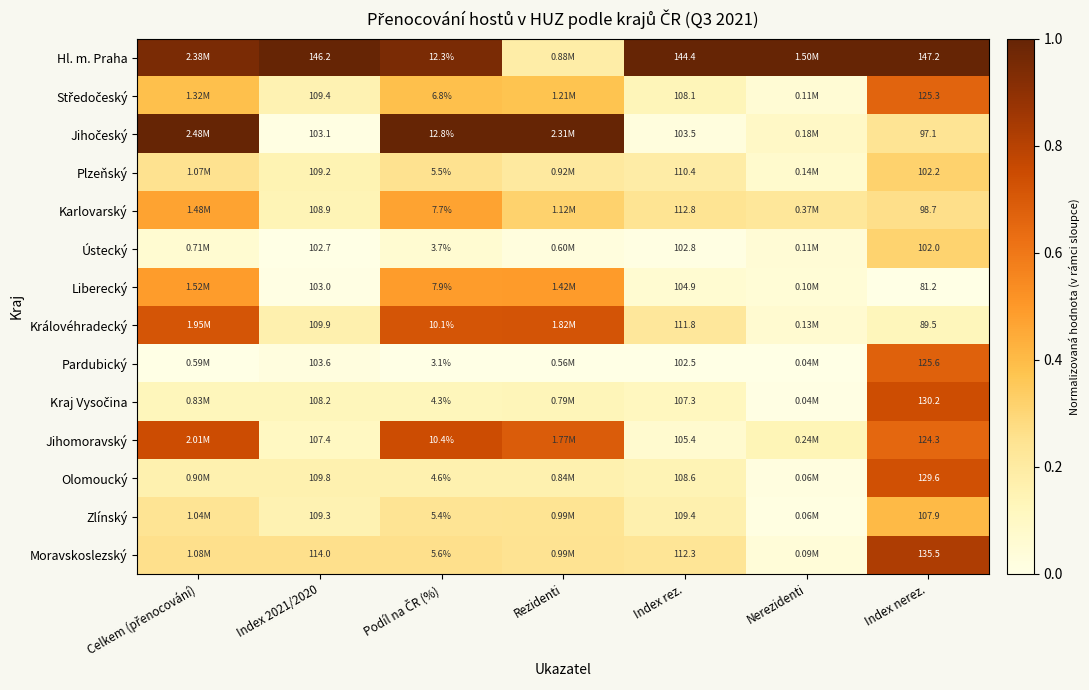

Which series changed the most between Index rez. and Index nerez.?

Liberecký